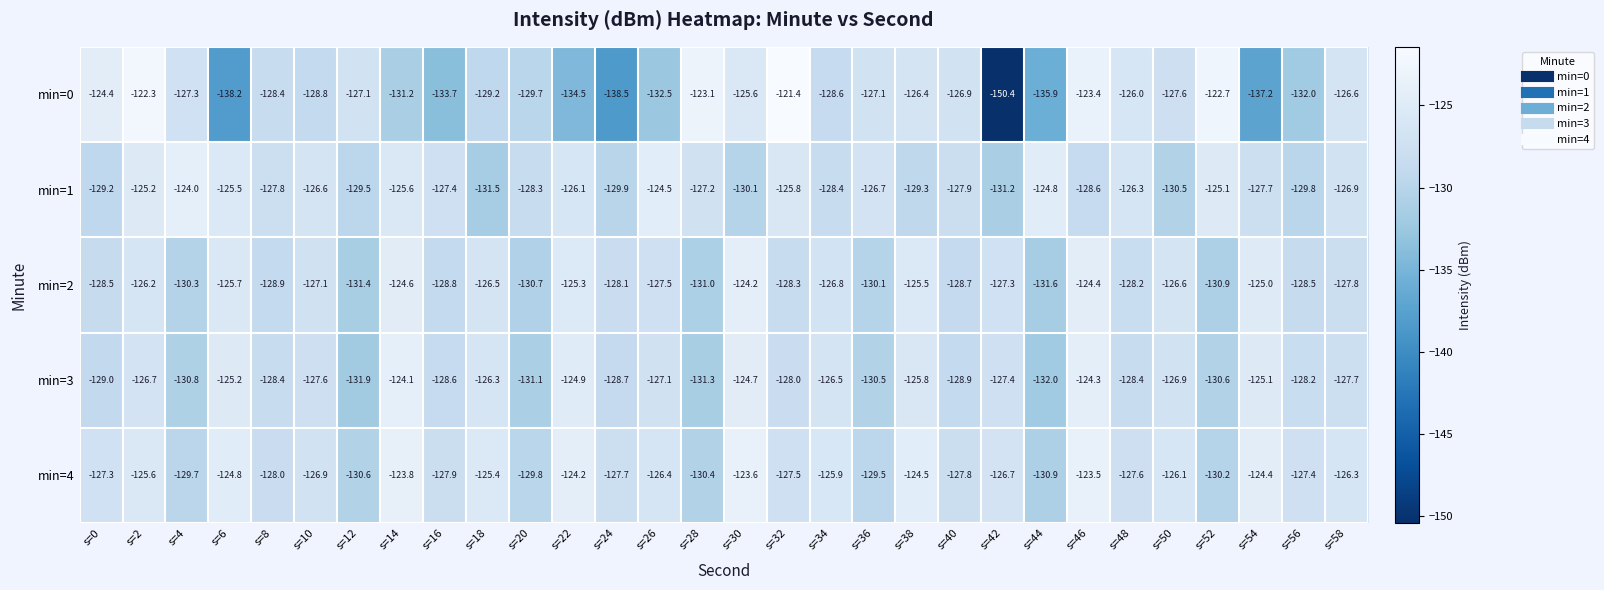

At which category is the sum across all series the highest?

s=46